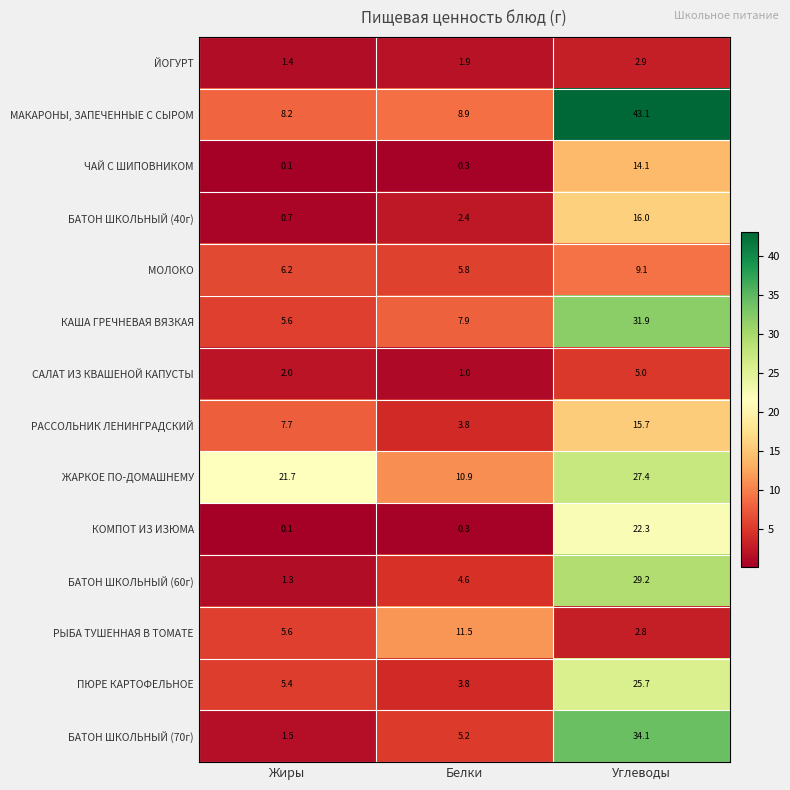

What is the difference between the МОЛОКО values at Углеводы and Жиры?

2.9